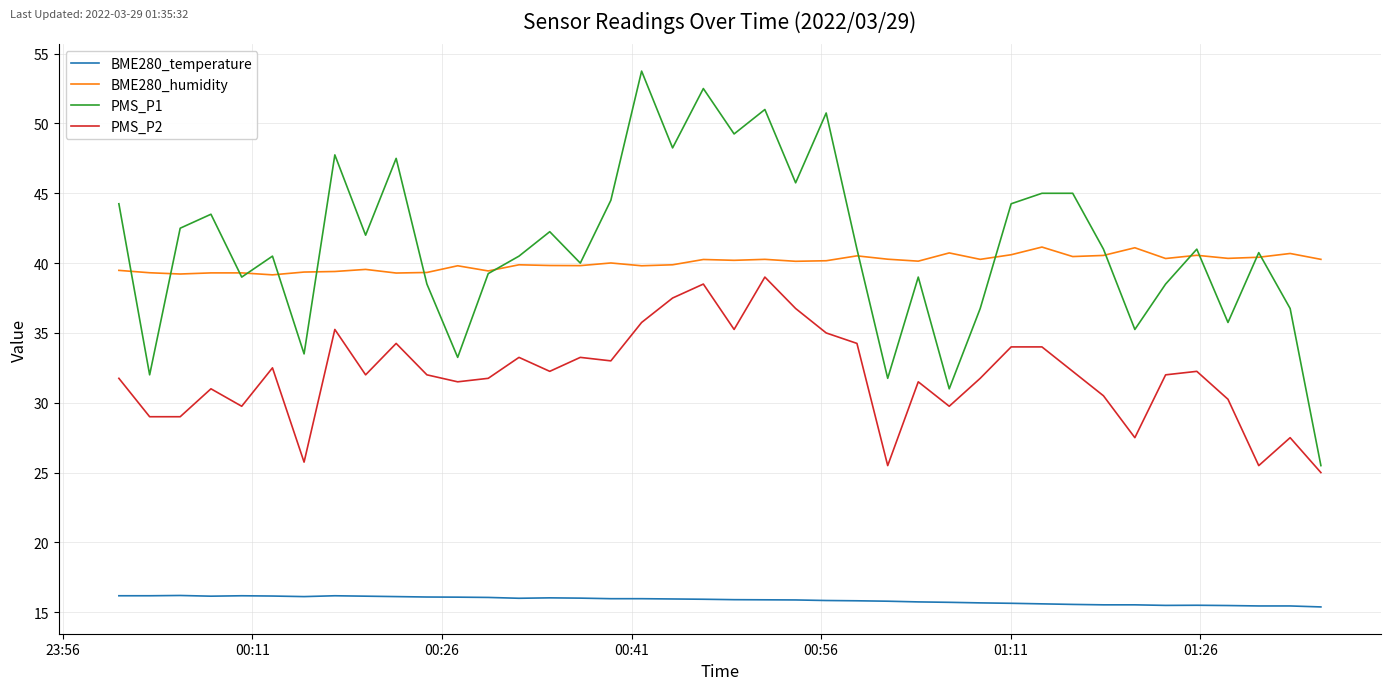

What is the minimum value shown in the chart?

15.4